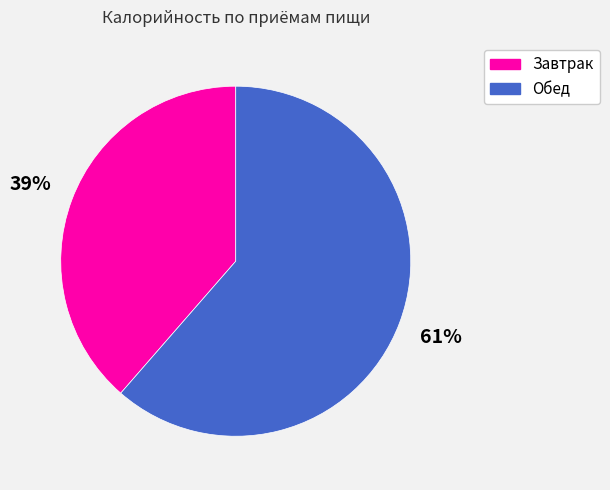

How many segments does this pie chart have?

2